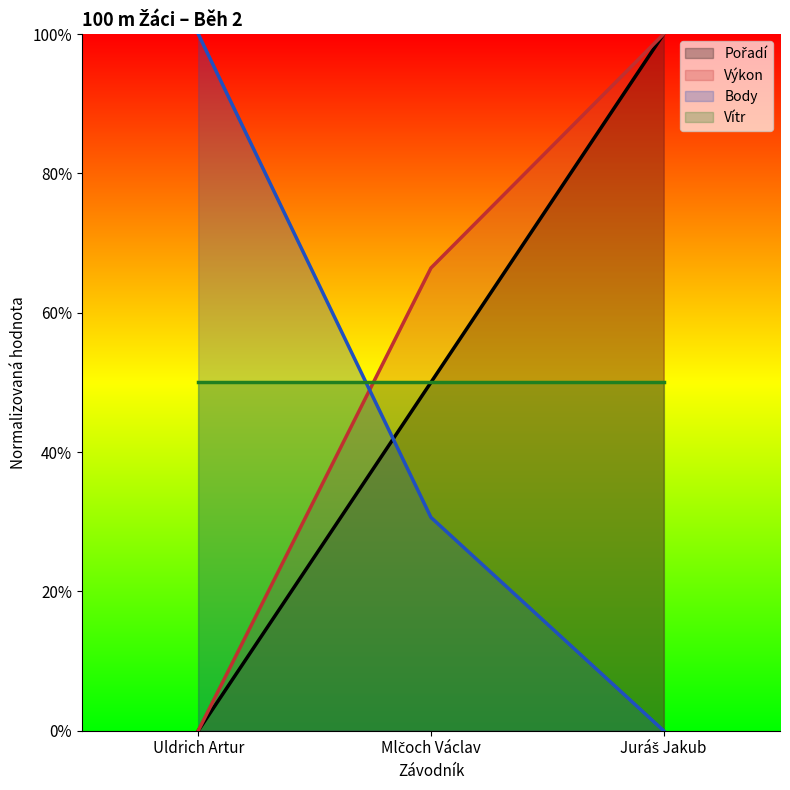

Which series has the largest range (max minus min)?

Pořadí